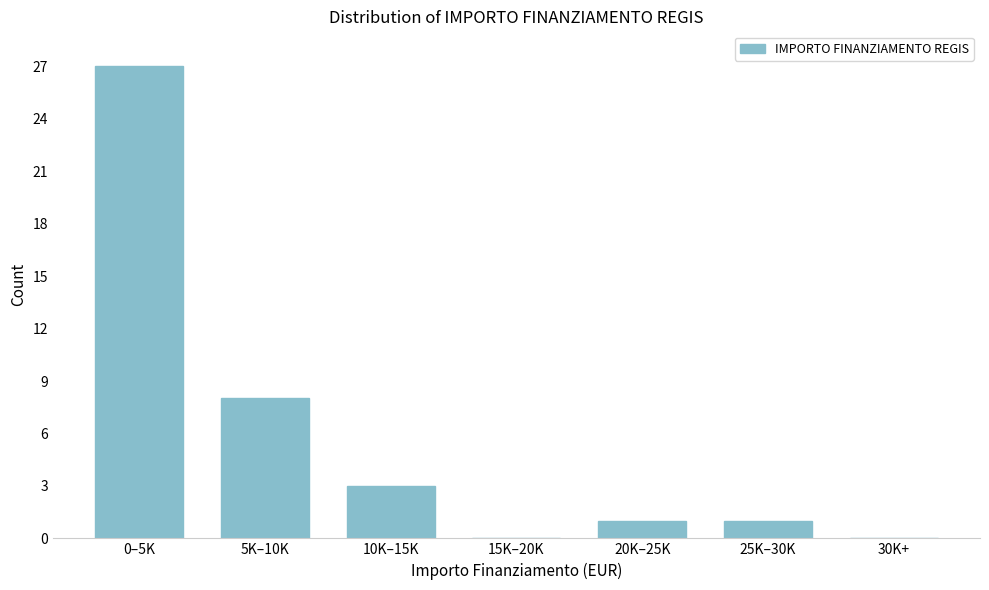

Reading left to right, what are all the values shown in this chart?

0–5K=27	5K–10K=8	10K–15K=3	15K–20K=0	20K–25K=1	25K–30K=1	30K+=0